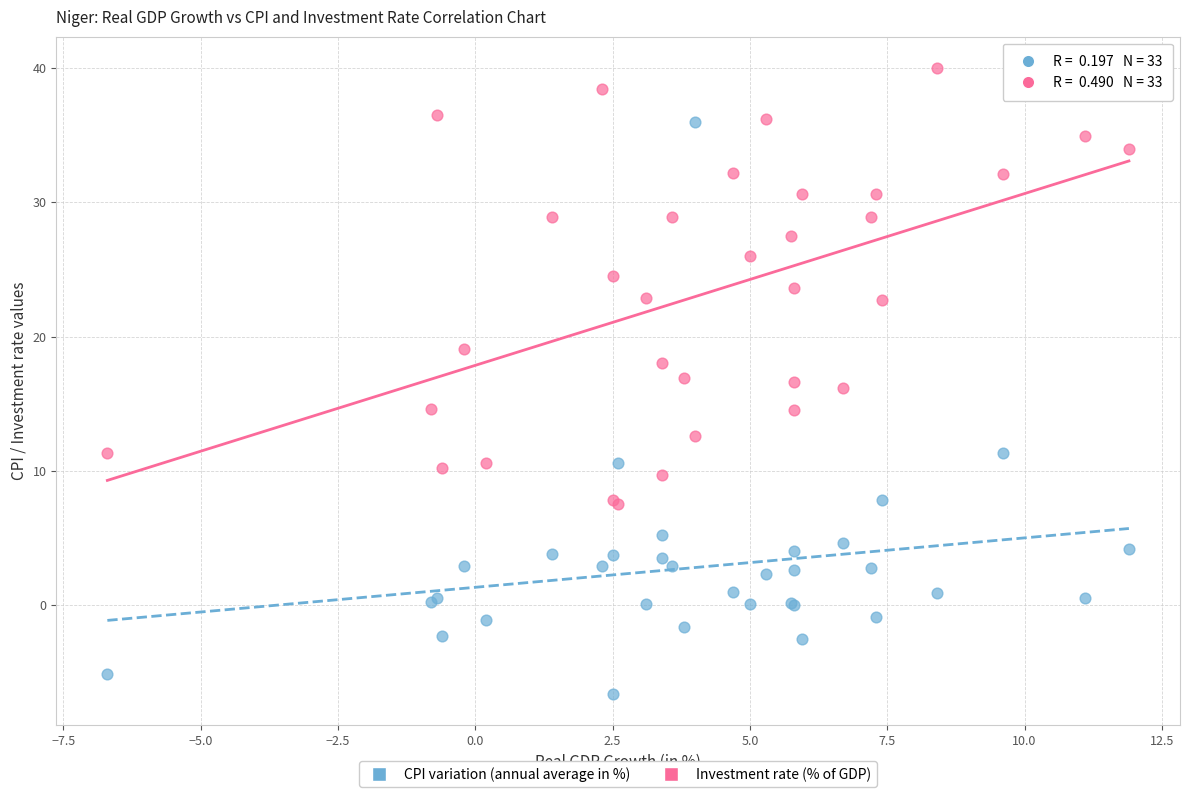

What is the X range (max minus min) for the scatter plot?

18.6